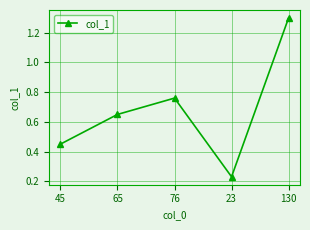

What is the difference between the maximum and minimum values?

1.1